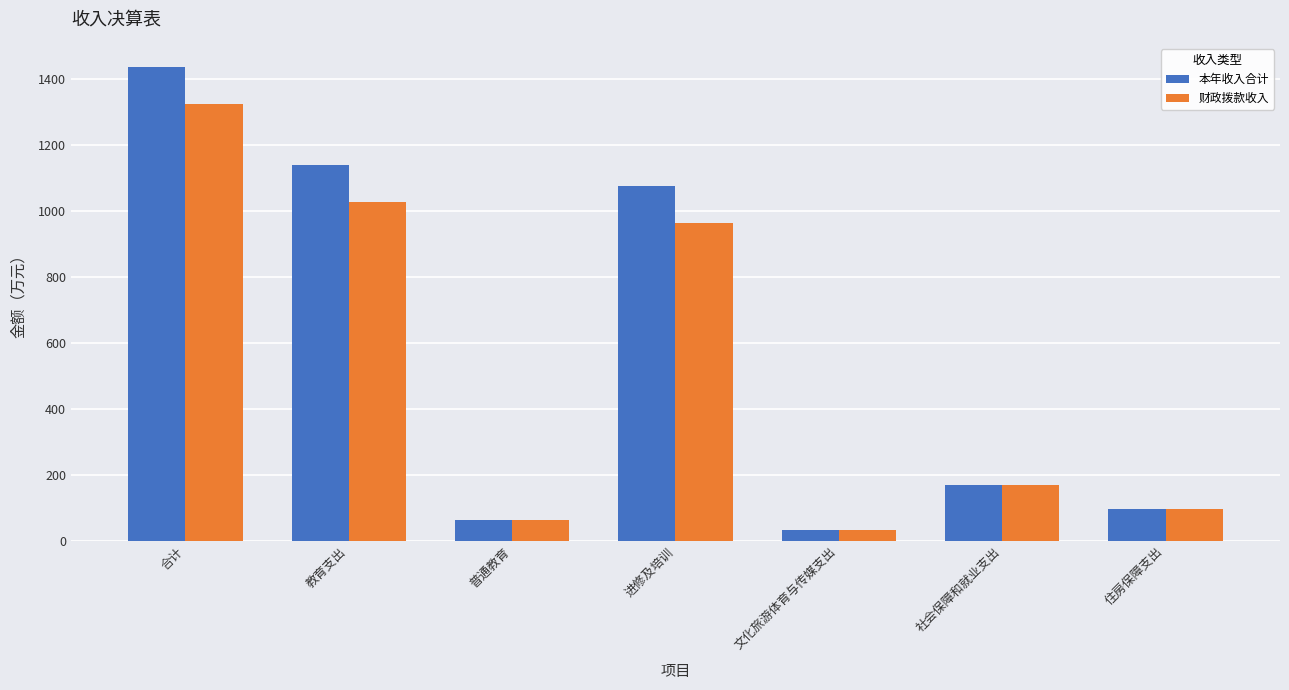

What value does the 财政拨款收入 series have at 教育支出?

1026.2